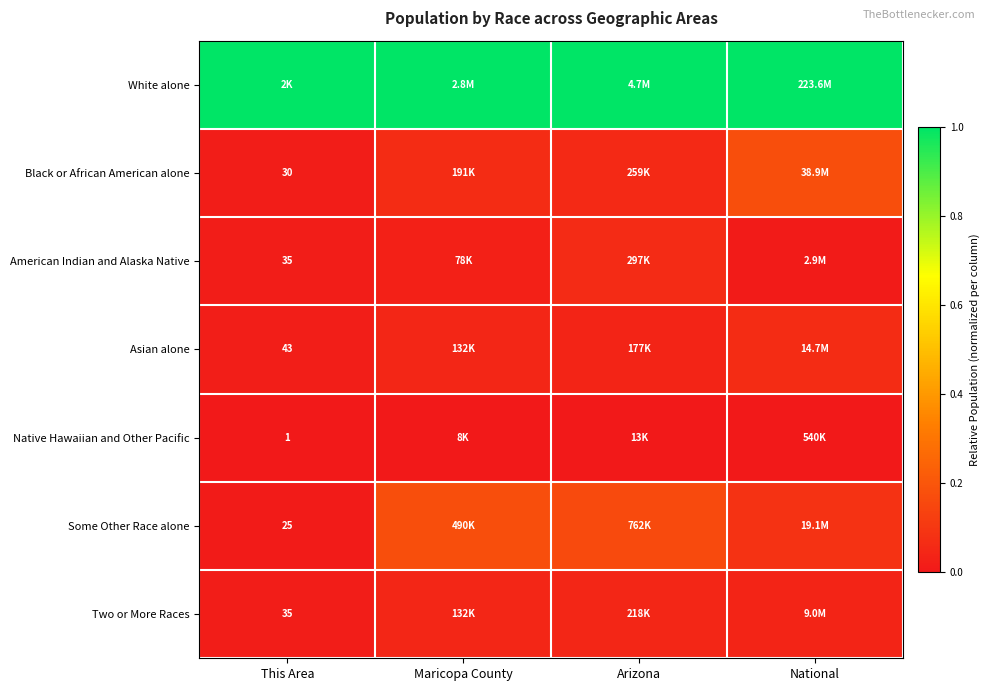

What is the spread (max minus min) of values at Maricopa County?

1.0